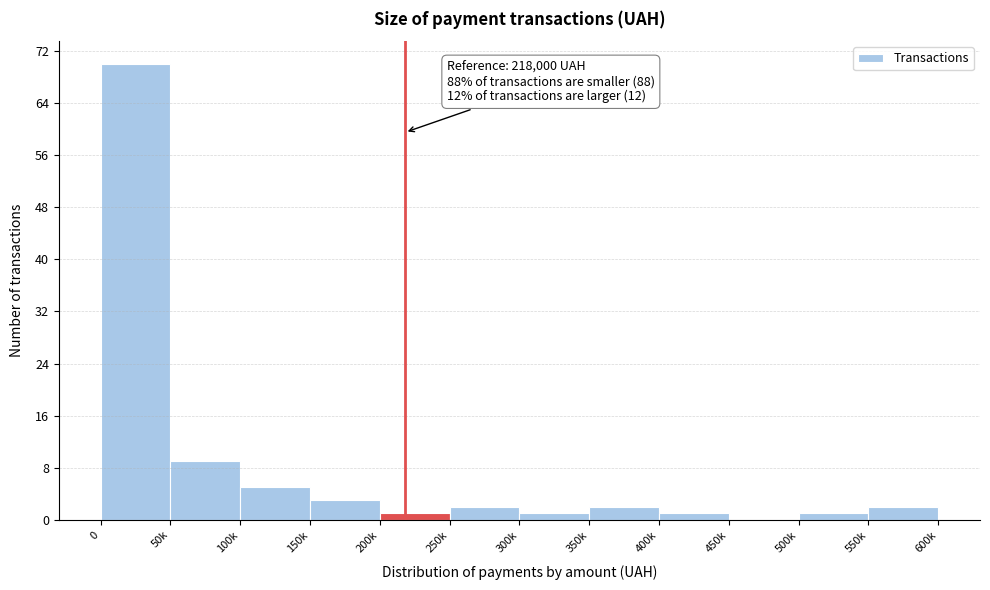

Reading right to left, extract all data points from this chart.

550k=2	500k=1	450k=0	400k=1	350k=2	300k=1	250k=2	200k=1	150k=3	100k=5	50k=9	0=70